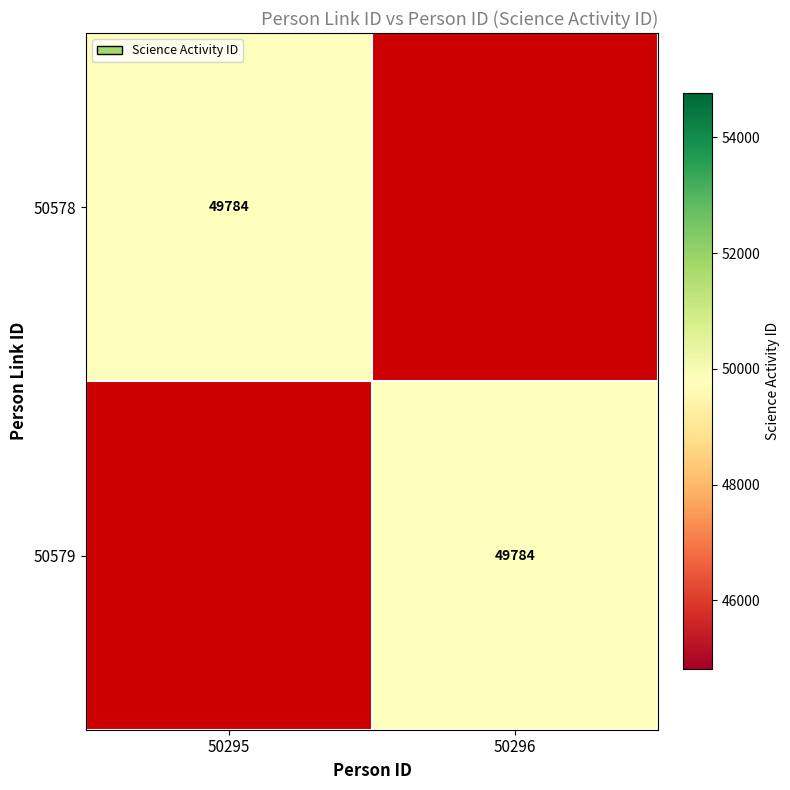

True or false: 50578 has a value of 49784 at 50295.

True